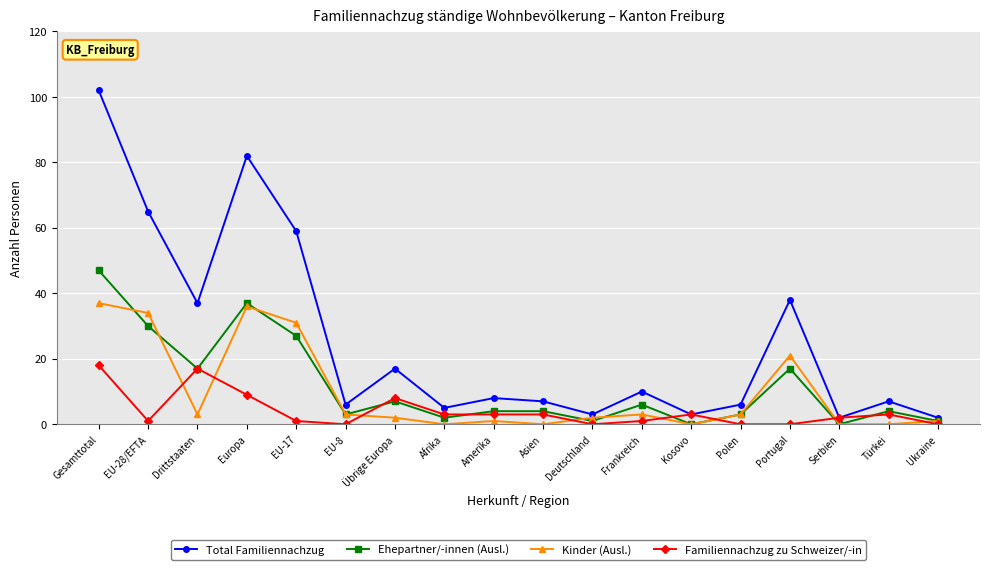

True or false: Familiennachzug zu Schweizer/-in and Ehepartner/-innen (Ausl.) cross at least once.

True